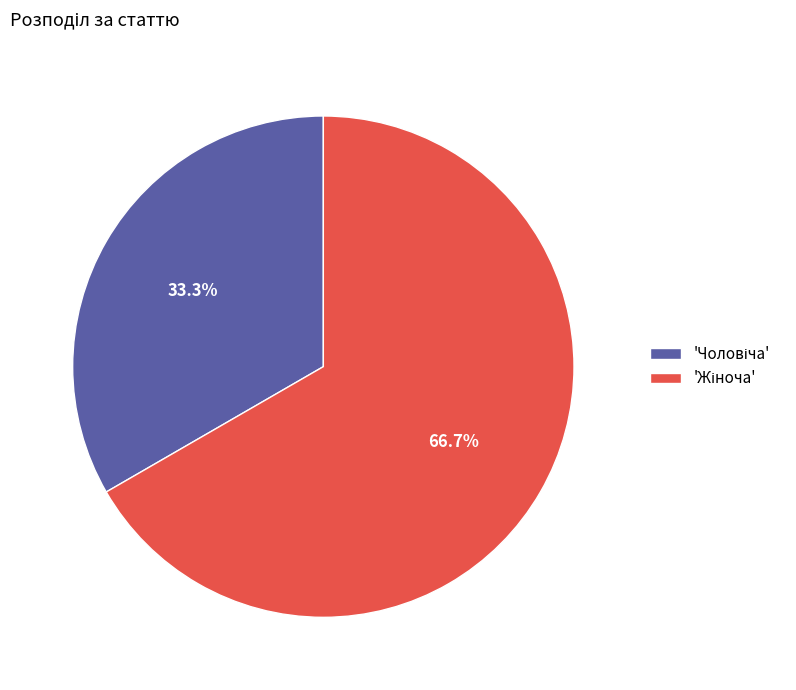

Is there any slice that represents more than half of the pie?

Yes